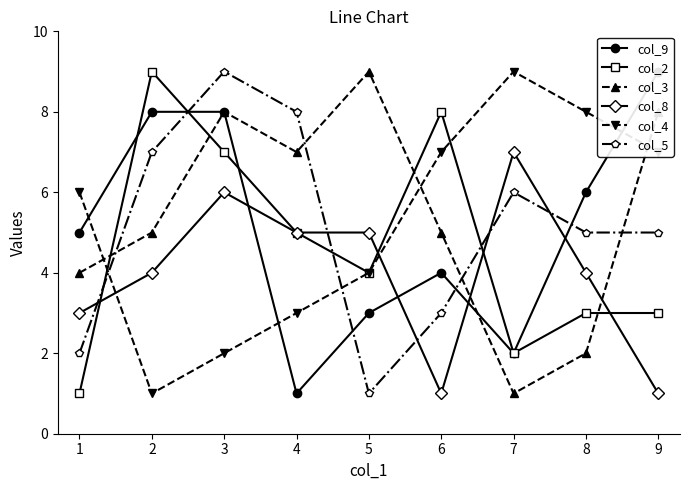

What is the difference between the highest and lowest values at 9?

8